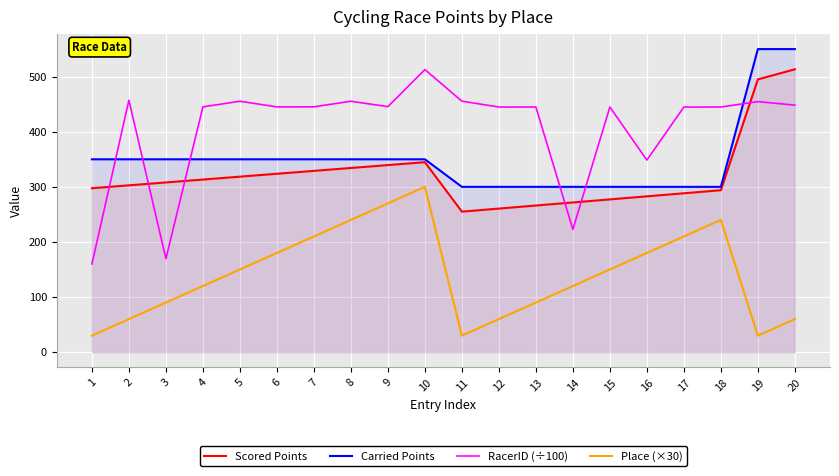

Reading left to right, list all the values displayed in this chart.

Scored Points: 297.5	302.8	308.0	313.2	318.5	323.8	329.0	334.2	339.5	344.8	255.0	260.6	266.1	271.7	277.2	282.8	288.3	293.9	495.0	513.3
Carried Points: 350.0	350.0	350.0	350.0	350.0	350.0	350.0	350.0	350.0	350.0	300.0	300.0	300.0	300.0	300.0	300.0	300.0	300.0	550.0	550.0
RacerID (÷100): 160.1	457.2	169.6	445.1	455.3	445.1	445.2	455.3	445.6	512.8	455.5	444.8	444.9	222.8	444.9	348.6	444.8	444.9	454.7	448.3
Place (×30): 30.0	60.0	90.0	120.0	150.0	180.0	210.0	240.0	270.0	300.0	30.0	60.0	90.0	120.0	150.0	180.0	210.0	240.0	30.0	60.0